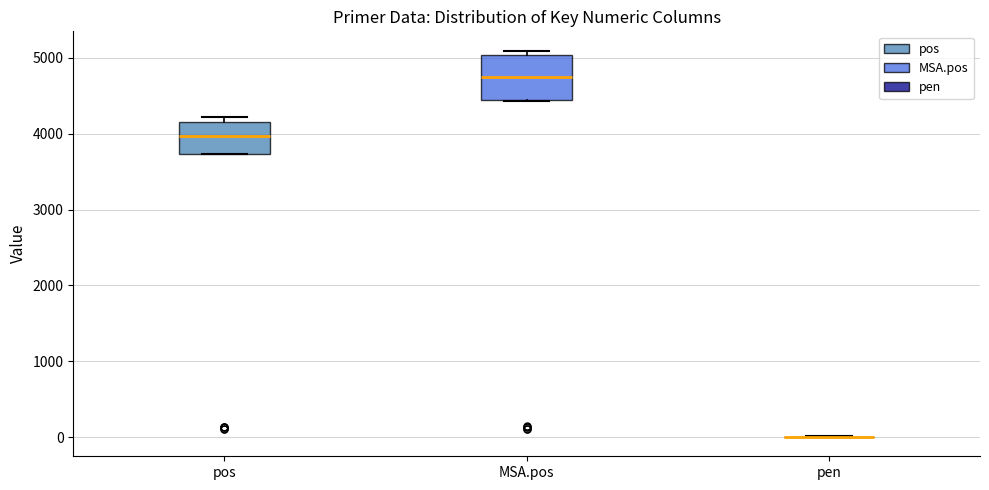

Reading left to right, read every box against the y-axis: the position of its median line, the range the box covers, and the ends of its whiskers. The values are not printed on the chart, so give them approximately, as read against the axis.

pos: median 4000, box 3700 to 4200, whiskers 3700 to 4200 (just above the box's upper edge)
MSA.pos: median 4700, box 4400 to 5000, whiskers 4400 to 5100
pen: box collapsed to a line at 0, whiskers 0 to 0